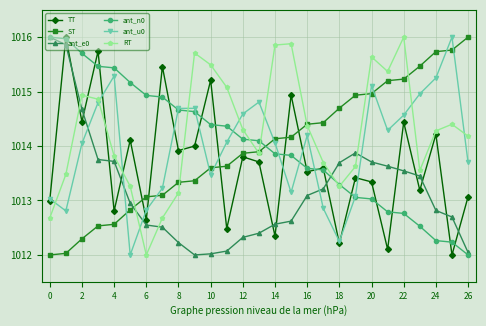

Which series ends up on top after the final intersection of ant_e0 and ST?

ST